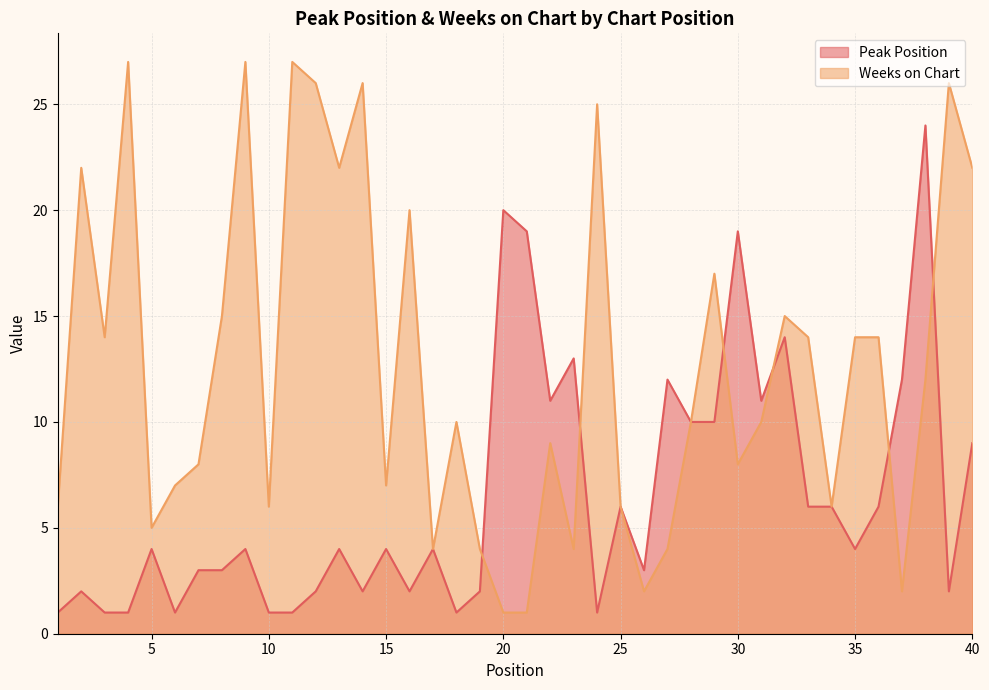

Reading right to left, list all the values displayed in this chart.

Peak Position: 9	2	24	12	6	4	6	6	14	11	19	10	10	12	3	6	1	13	11	19	20	2	1	4	2	4	2	4	2	1	1	4	3	3	1	4	1	1	2	1
Weeks on Chart: 22	26	12	2	14	14	6	14	15	10	8	17	10	4	2	6	25	4	9	1	1	4	10	4	20	7	26	22	26	27	6	27	15	8	7	5	27	14	22	6